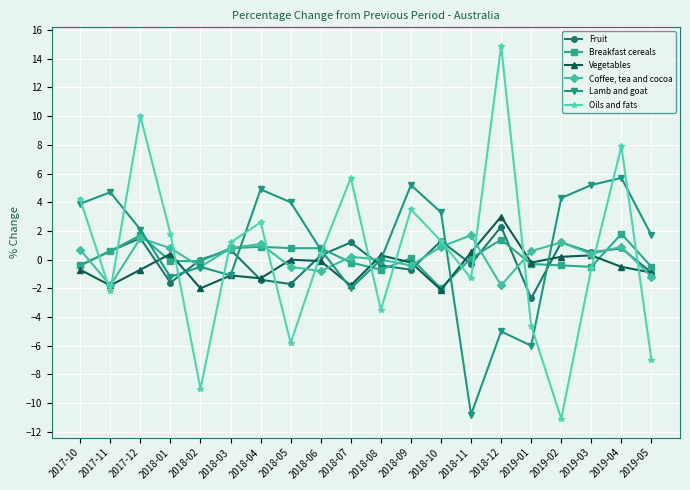

What is the label of the 8th point from the left?

2018-05